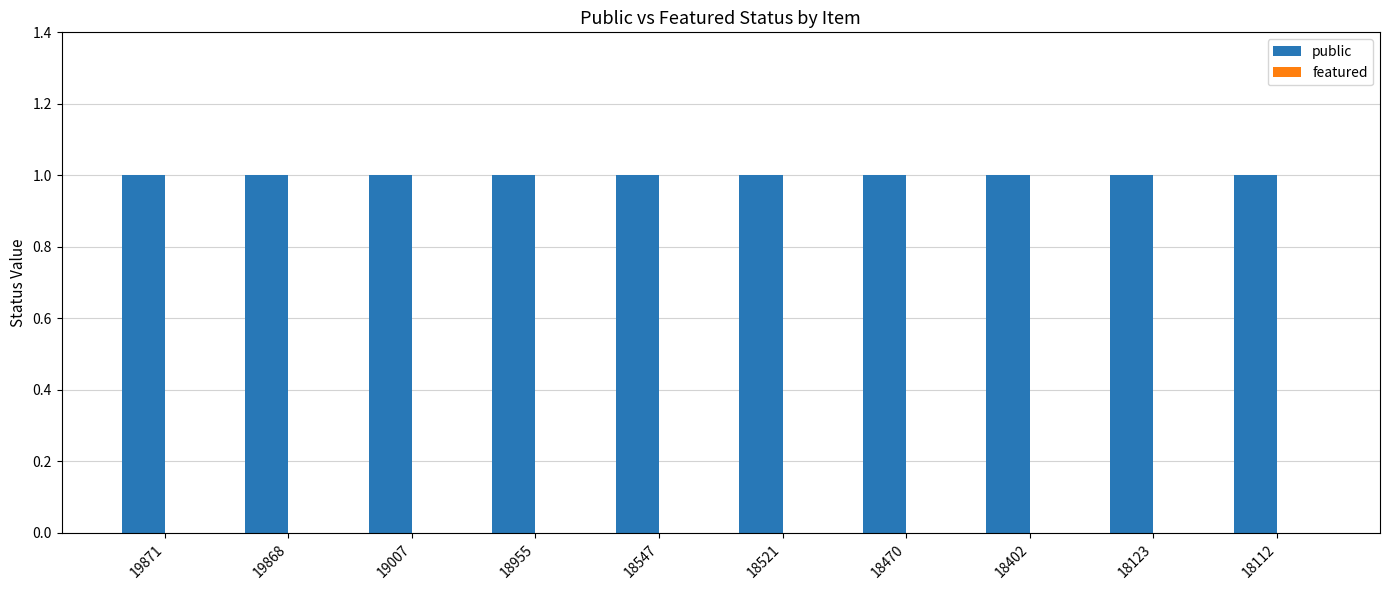

The public series shows 0 at 19868. True or false?

False